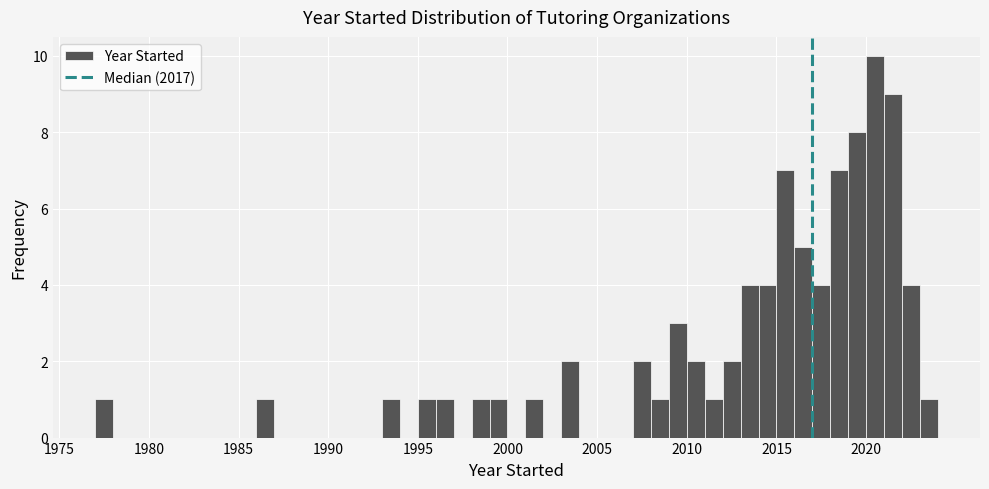

Read against the x-axis, roughly where is the centre of the tallest bar?

2020.5